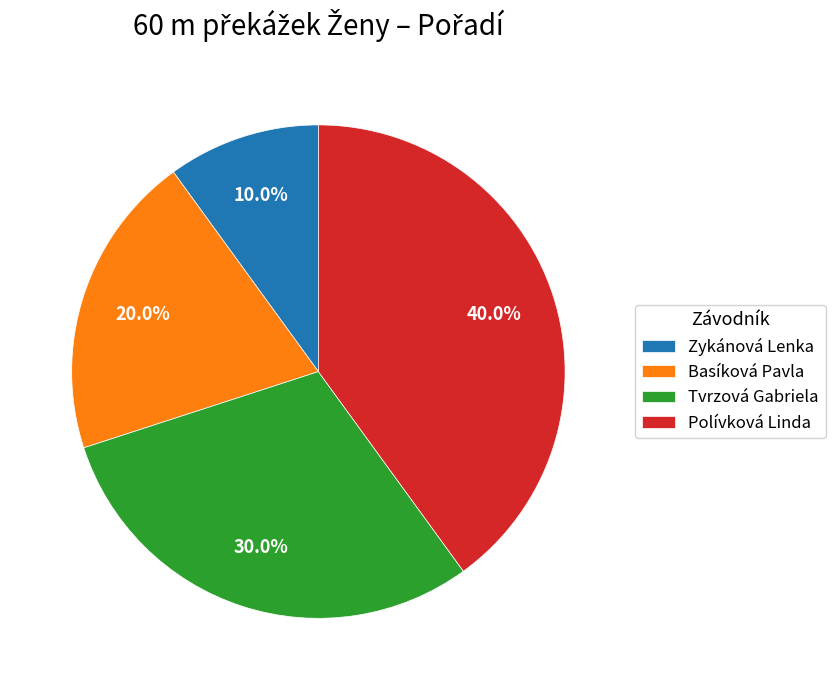

What is the total percentage of Zykánová Lenka and Basíková Pavla?

30.0%